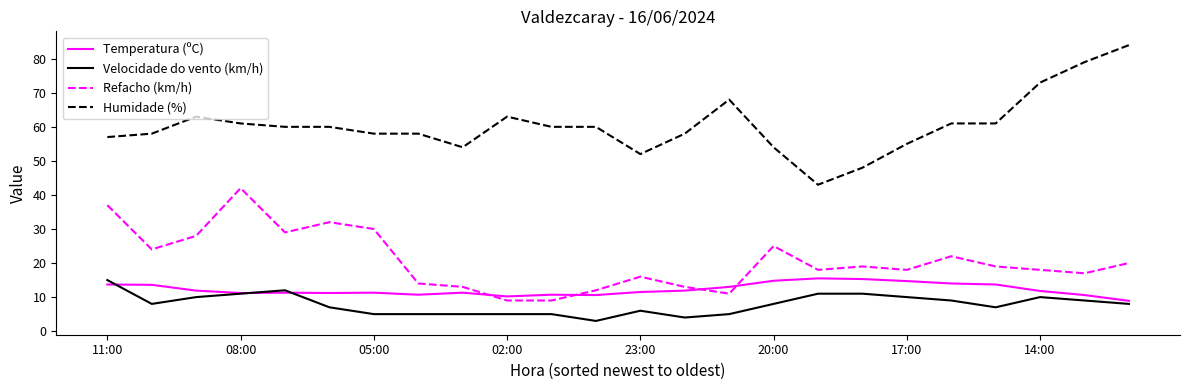

Which series has the widest spread of values?

Humidade (%)